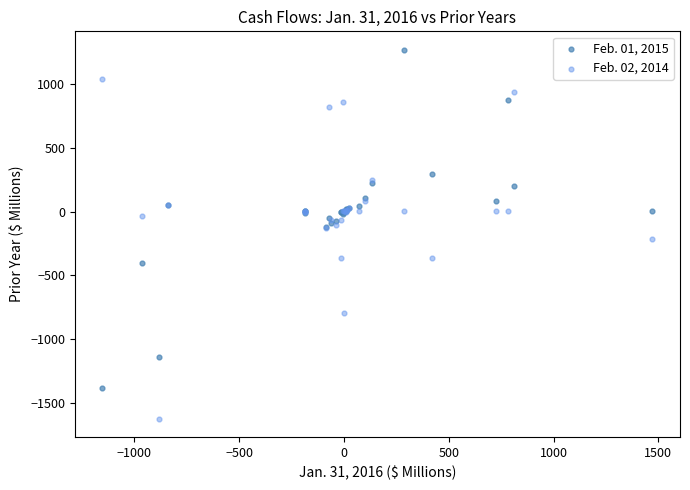

What is the X range (max minus min) for the scatter plot?

2624